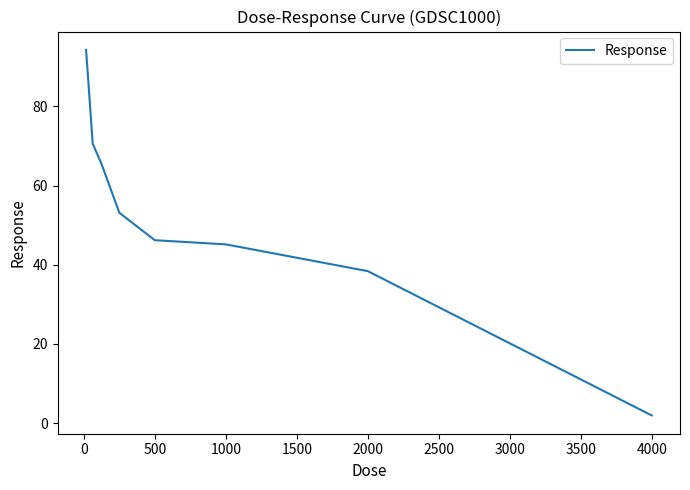

What is the maximum value shown in the chart?

94.3